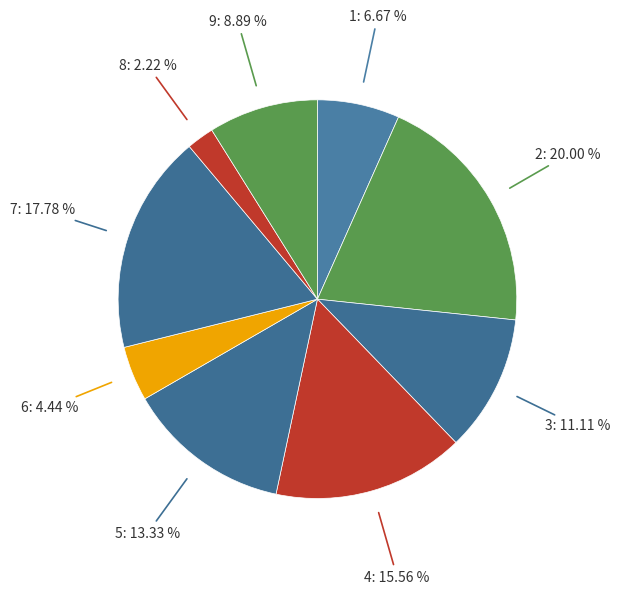

To the nearest percent, what is the combined percentage of 7 and 8?

20%